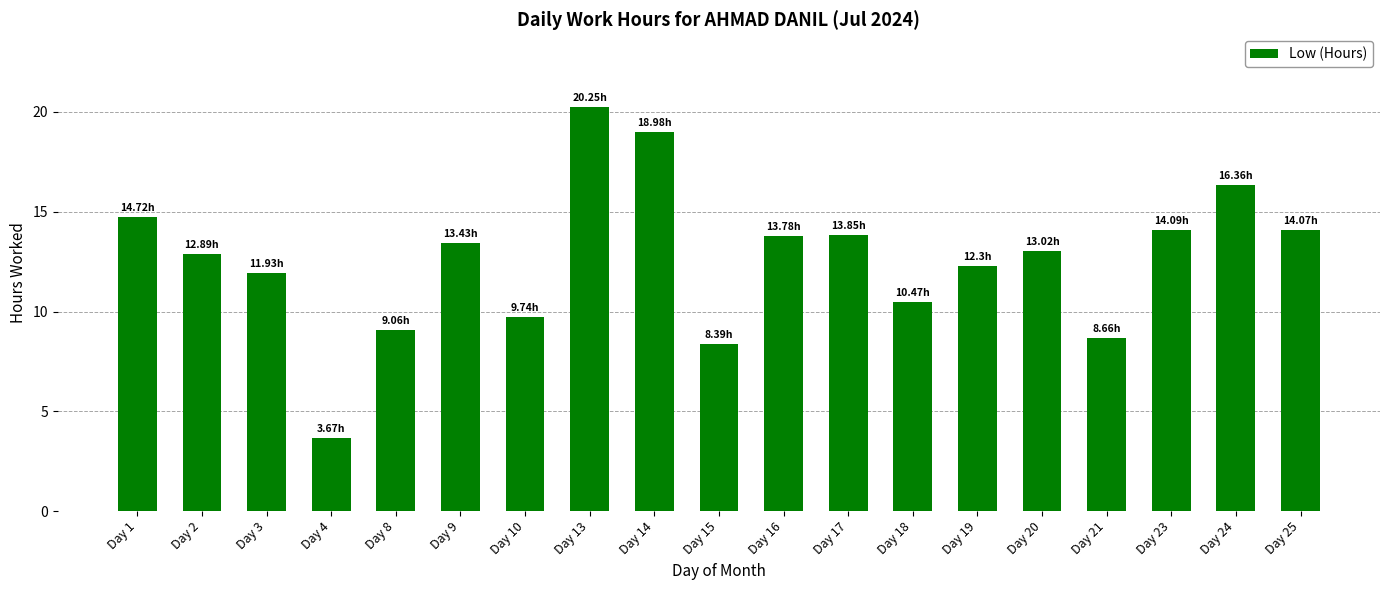

Between Day 19 and Day 20, which is larger?

Day 20